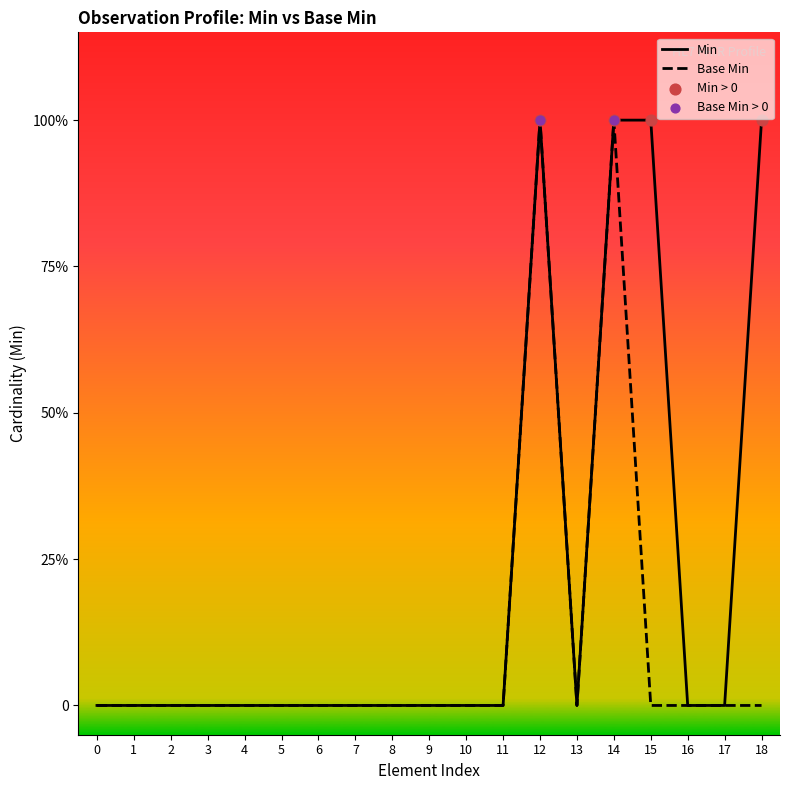

Which series has the widest spread of Y values?

Min